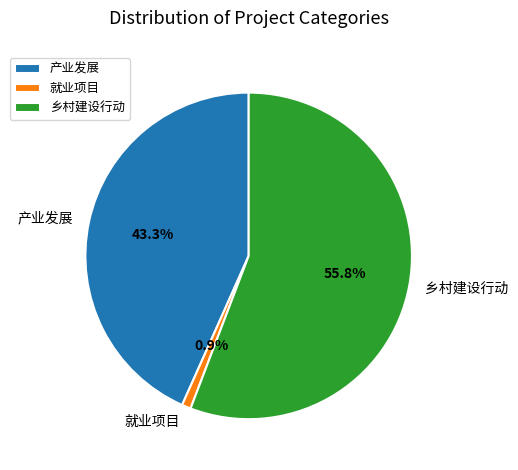

True or false: 就业项目 accounts for 11% of the total.

False